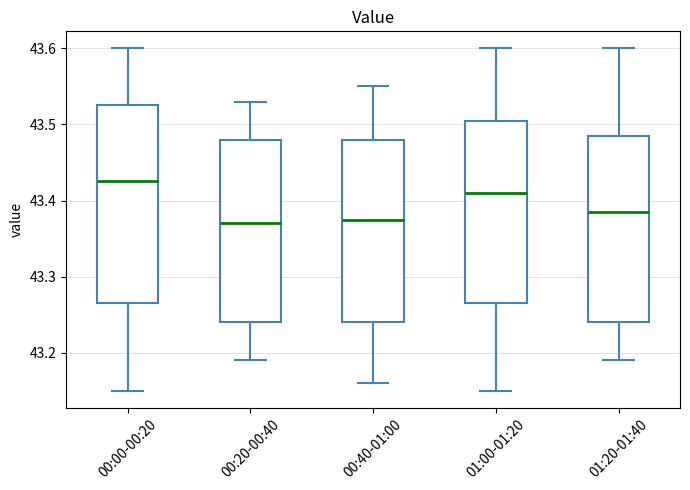

Where does the median line of the box for 00:00-00:20 sit on the y-axis? The values are not printed on the chart, so give them approximately, as read against the axis.

43.43